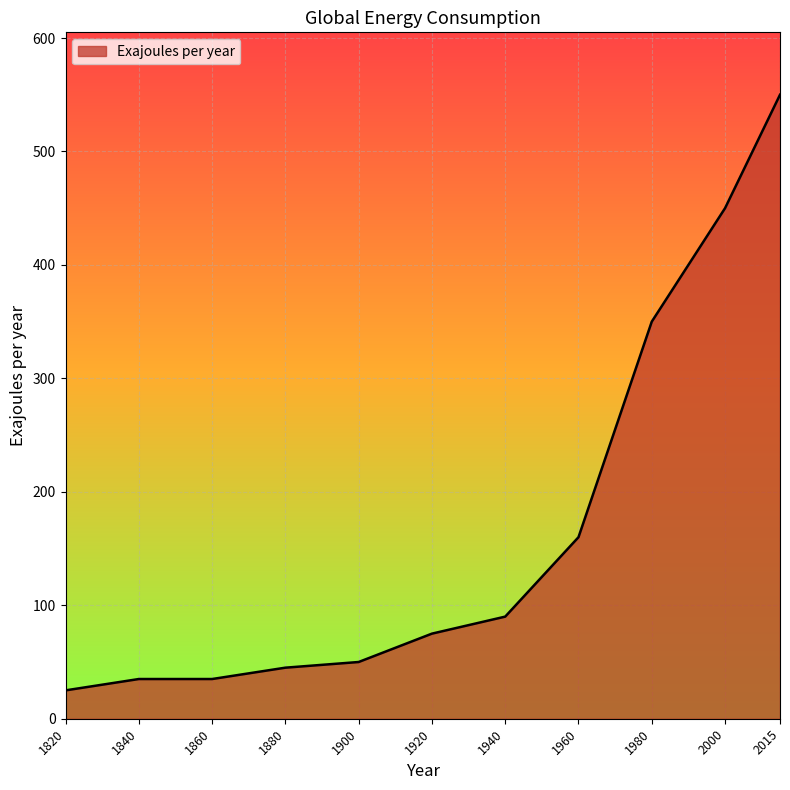

Between 1860 and 1900, which is larger?

1900